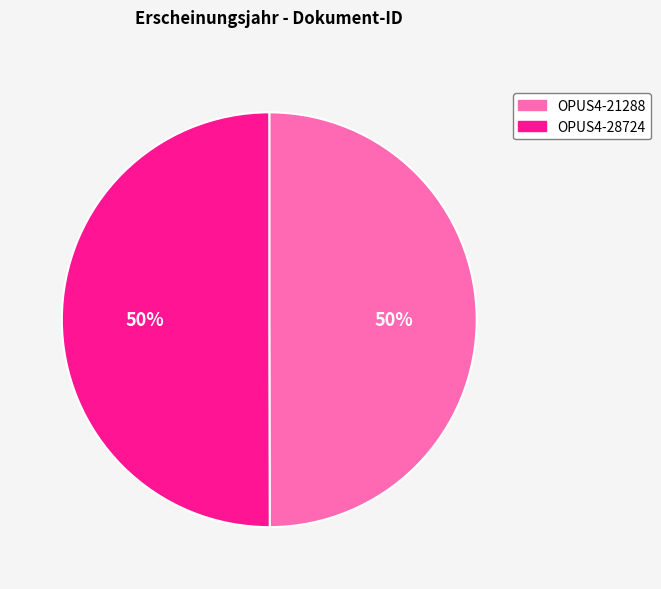

Approximately how many times larger is the value at OPUS4-21288 compared to OPUS4-28724?

1.0